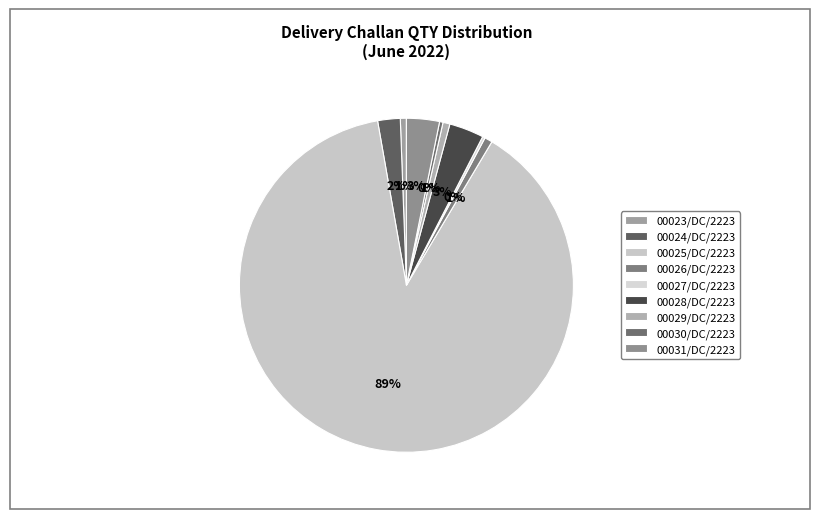

Does any single category account for the majority?

Yes